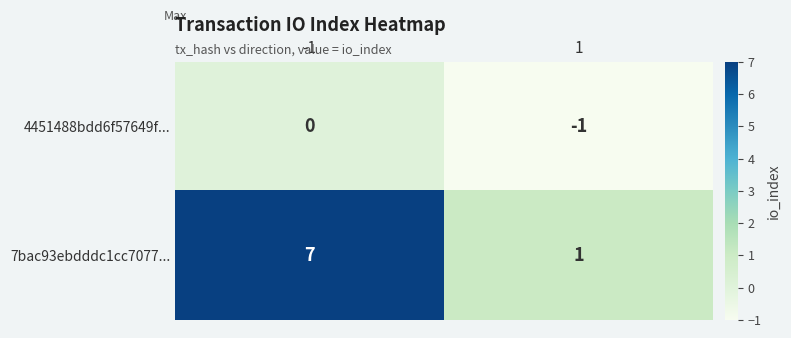

Rank the series by their average value, from highest to lowest.

7bac93ebdddc1cc7077..., 4451488bdd6f57649f...